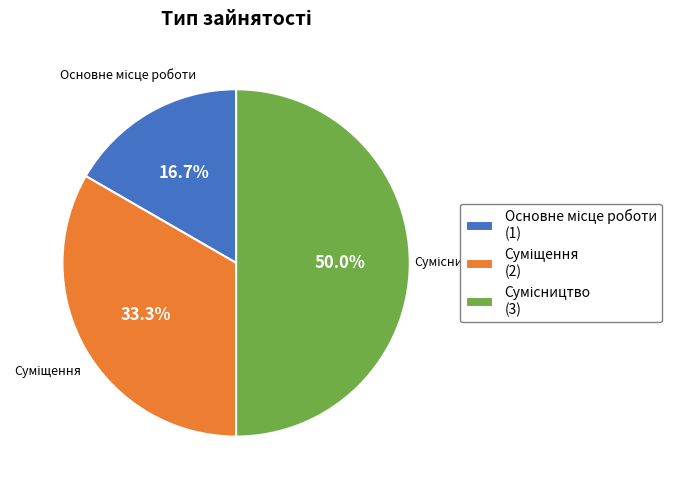

How many slices are in this pie chart?

3